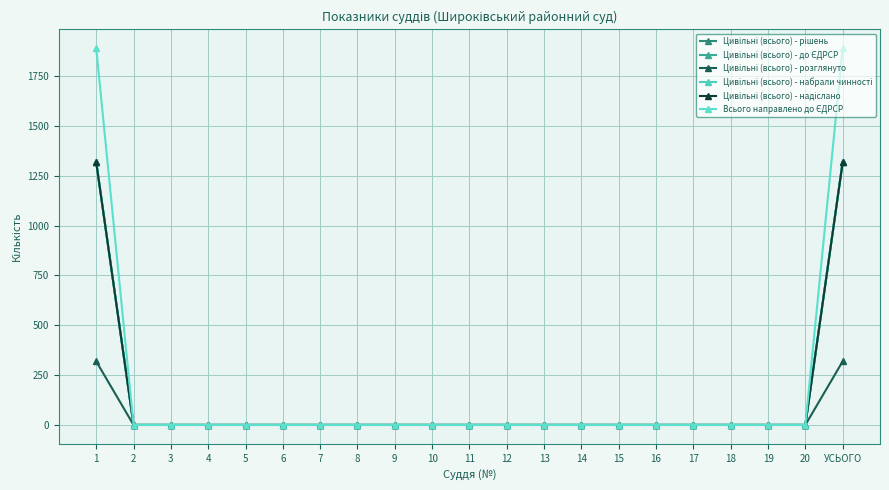

What position from the right is 3?

19